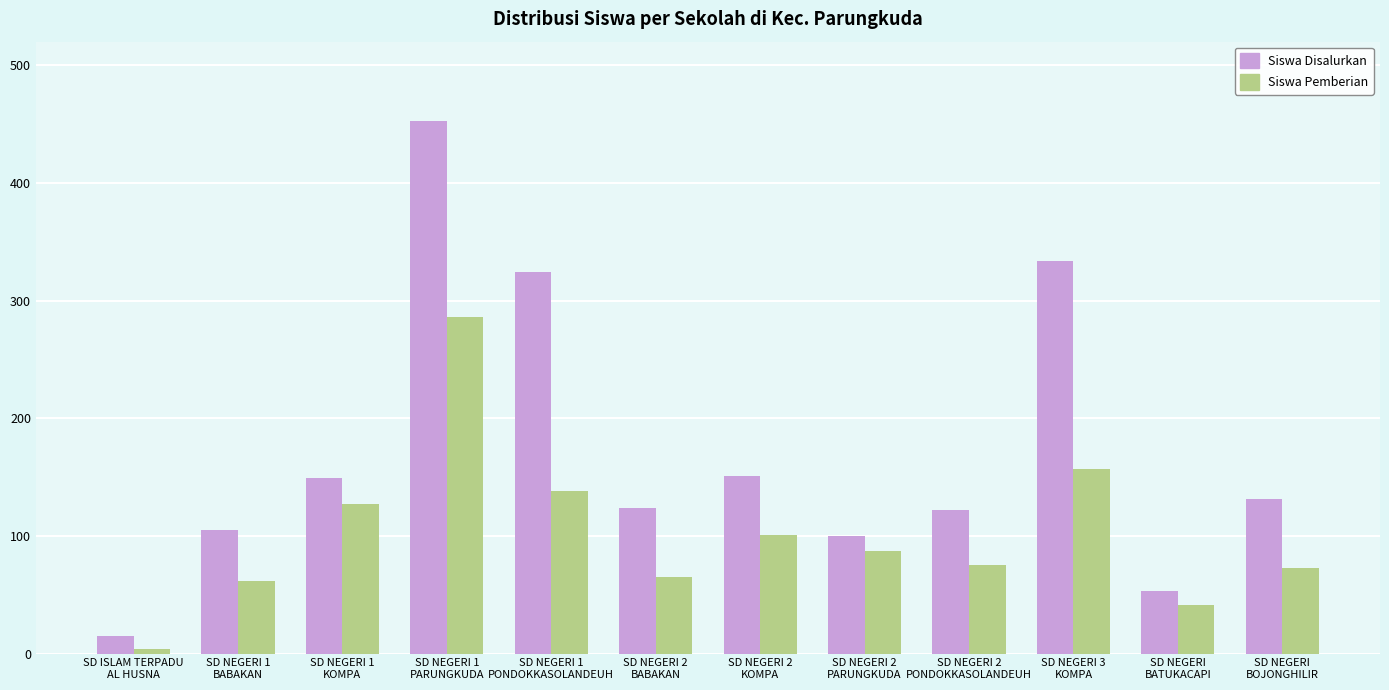

How many groups of bars are there?

12